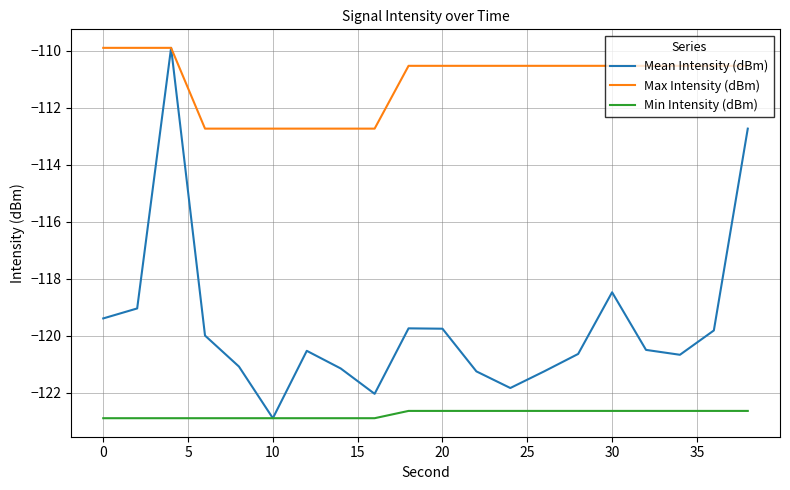

List the series in order of their overall mean, highest first.

Max Intensity (dBm), Mean Intensity (dBm), Min Intensity (dBm)